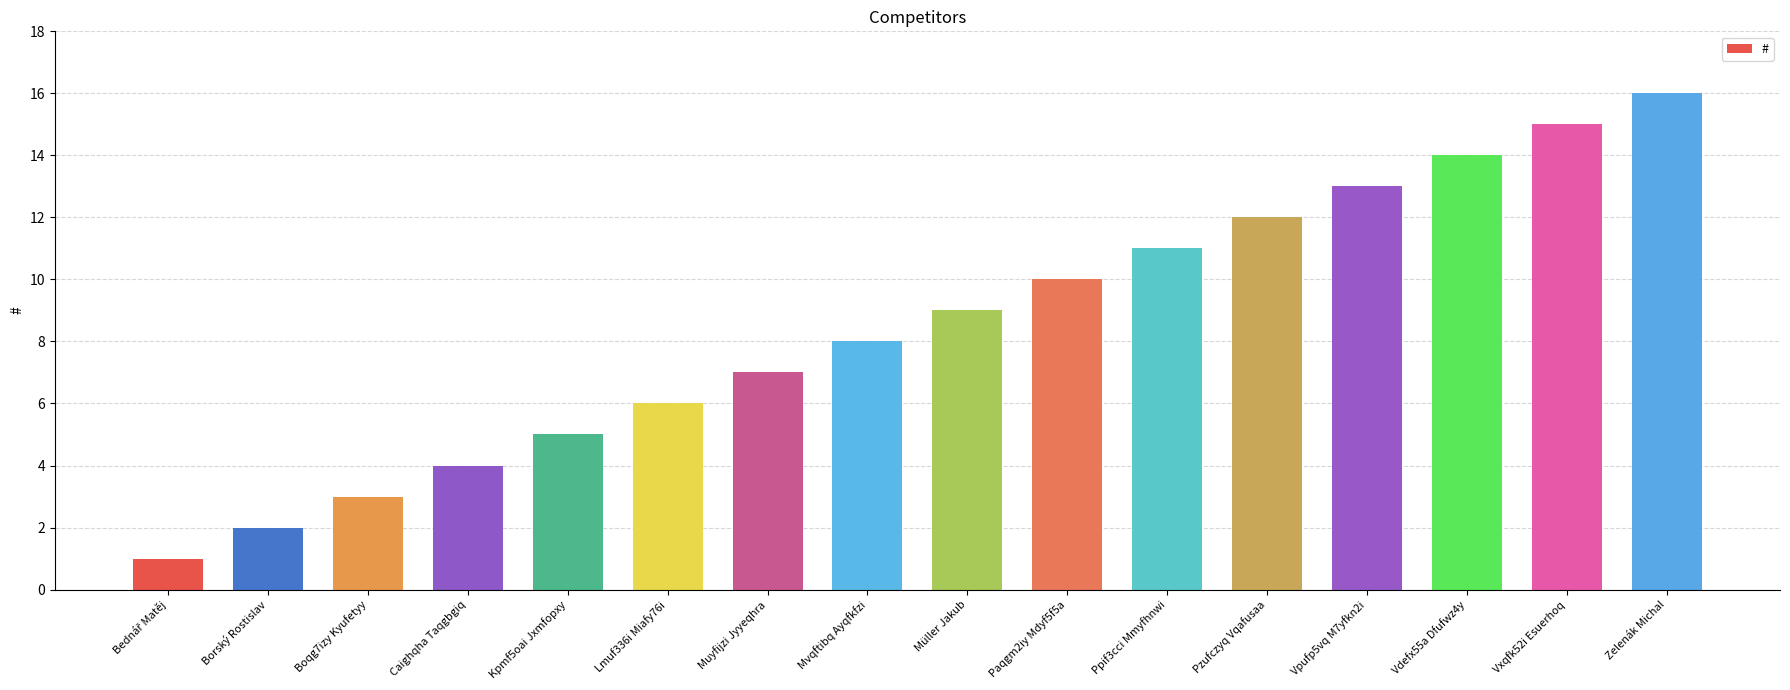

Are the bars horizontal?

No